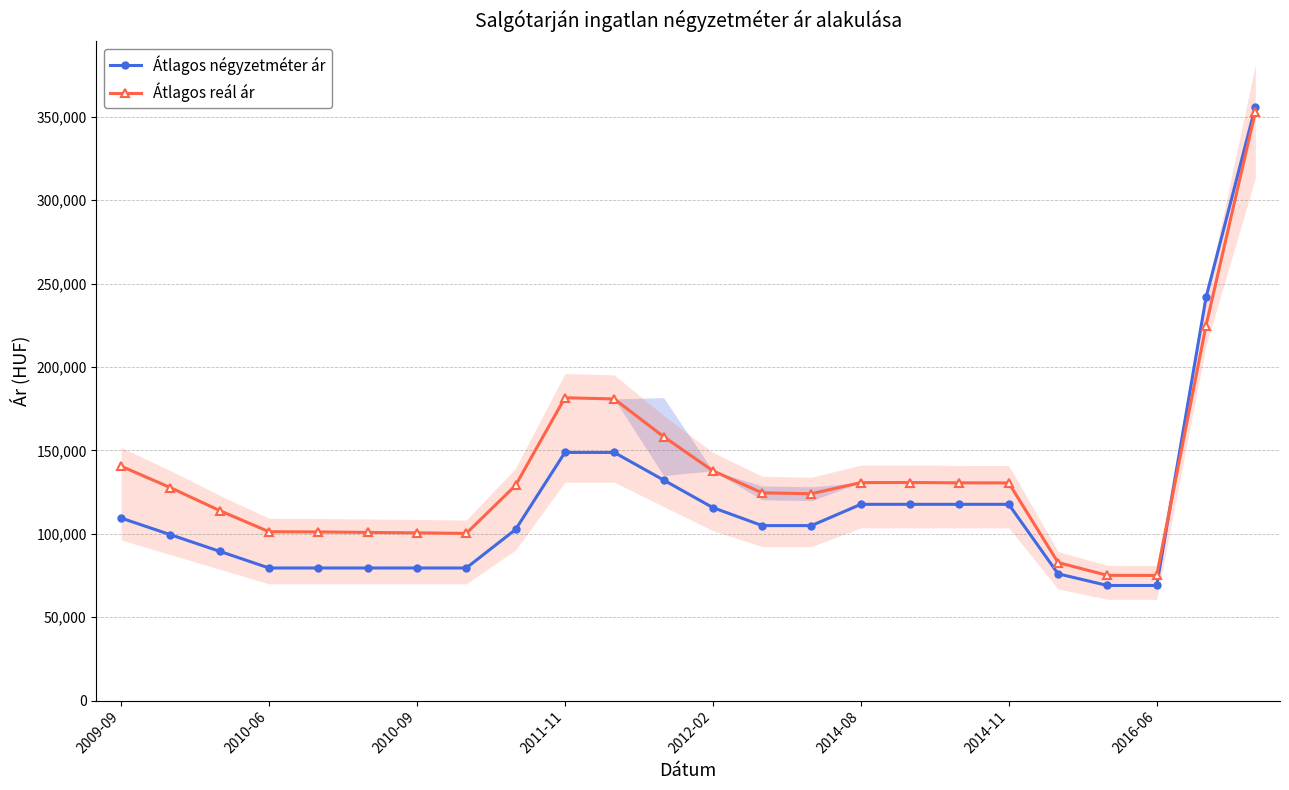

How many values in the Átlagos reál ár series exceed 129057?

11